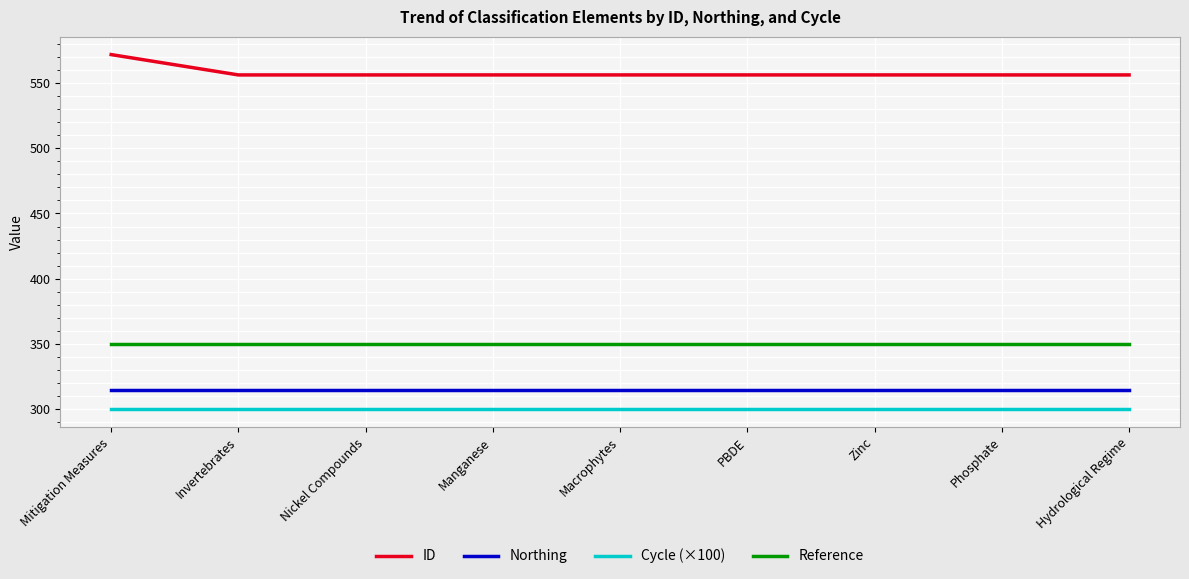

Rank the series by their maximum value, from lowest to highest.

Cycle (×100), Northing, Reference, ID